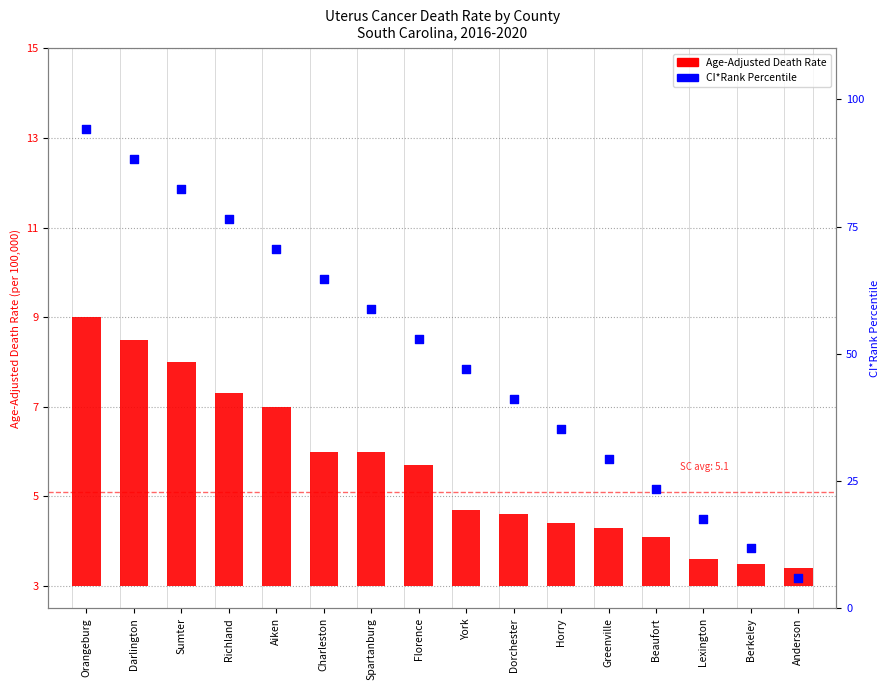

Which series reaches the maximum Y coordinate?

CI*Rank Percentile